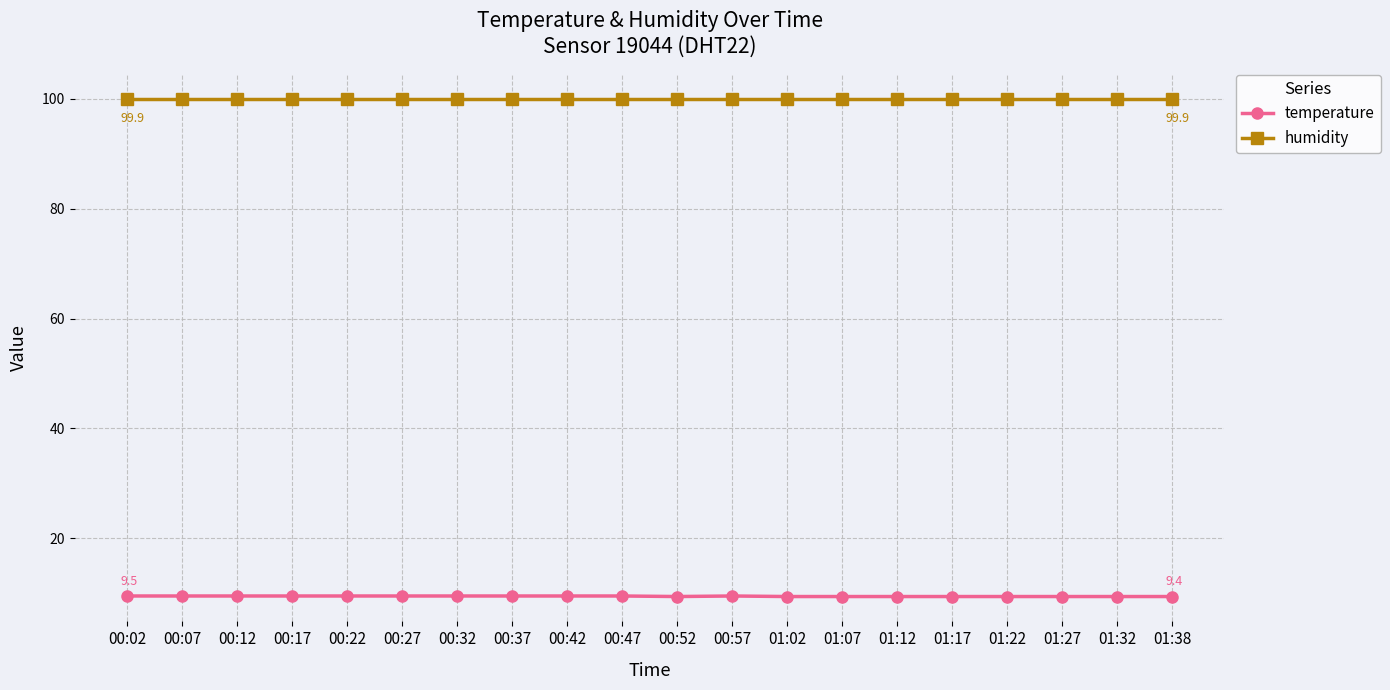

What is the label of the 9th point from the right?

00:57